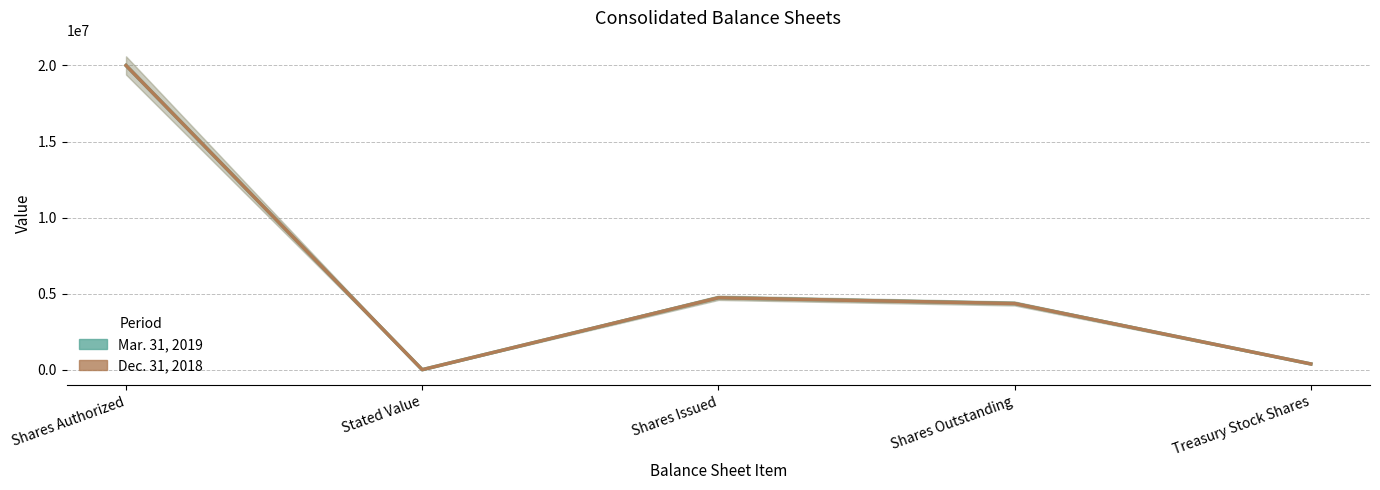

Reading left to right, extract all data points from this chart.

Mar. 31, 2019: 20000000	5	4728267	4352394	375873
Dec. 31, 2018: 20000000	5	4728267	4349624	378643